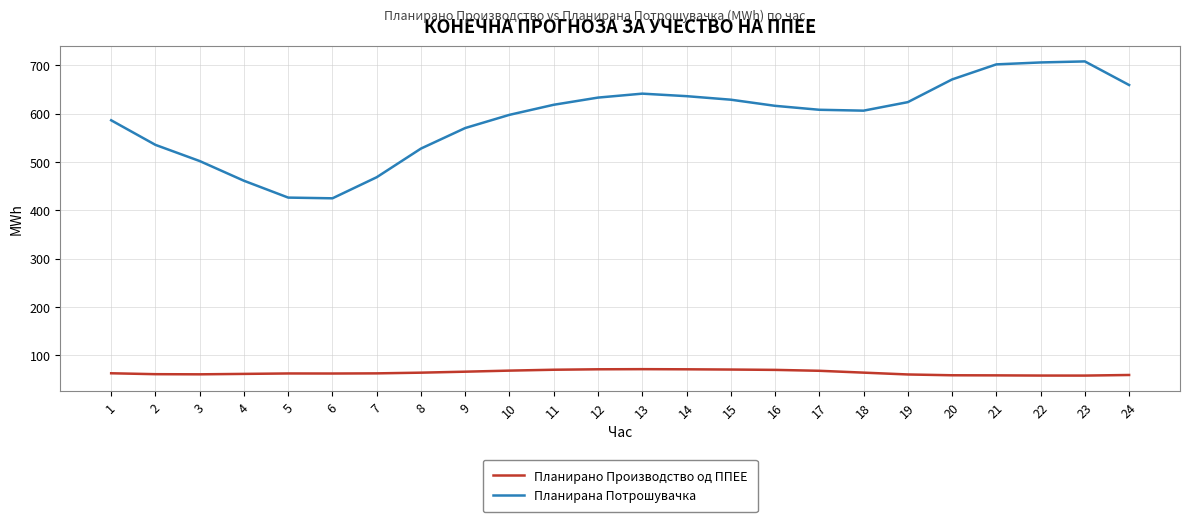

What are all the series names shown in the legend?

Планирано Производство од ППЕЕ, Планирана Потрошувачка